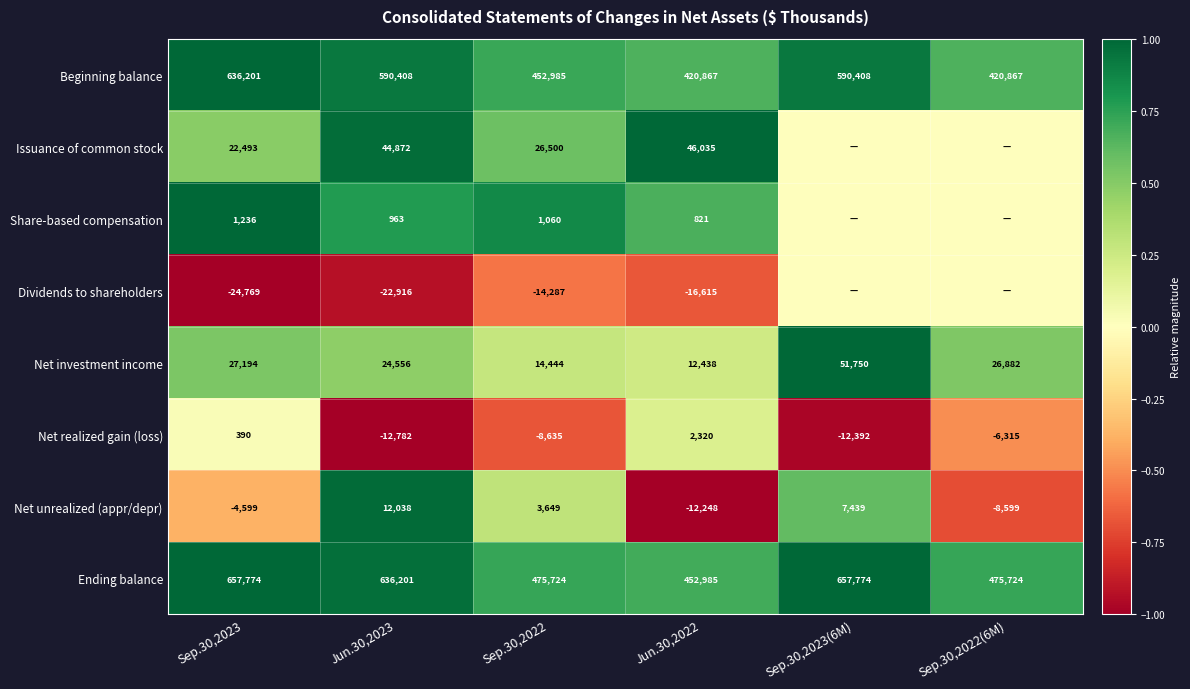

What is the difference between the Net unrealized (appr/depr) values at Sep.30,2022 and Jun.30,2023?

8389